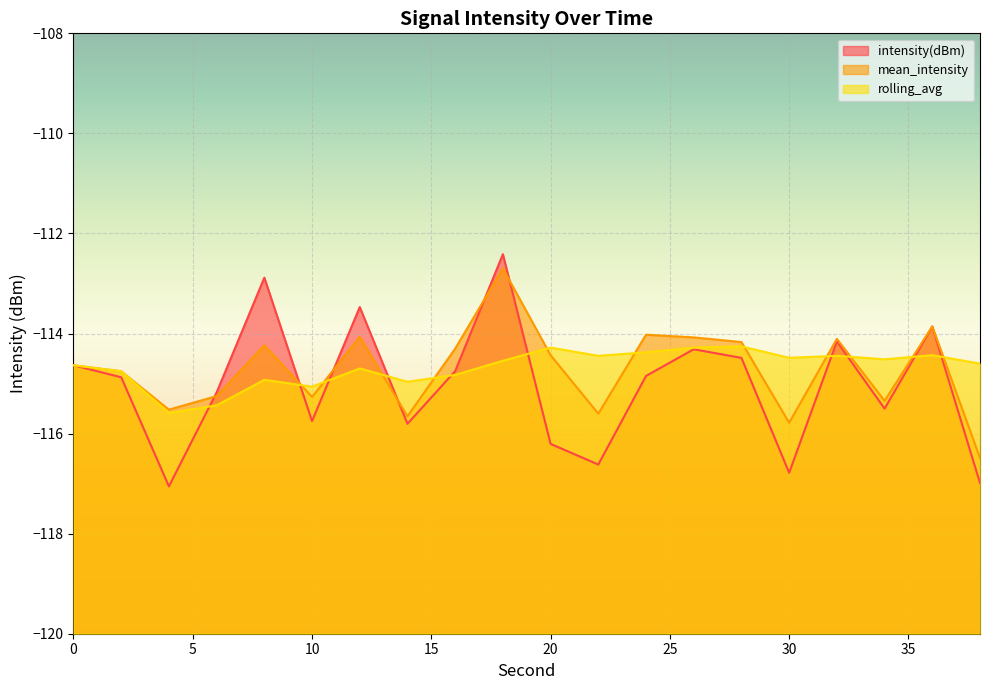

At which category does intensity(dBm) reach its first local valley?

4